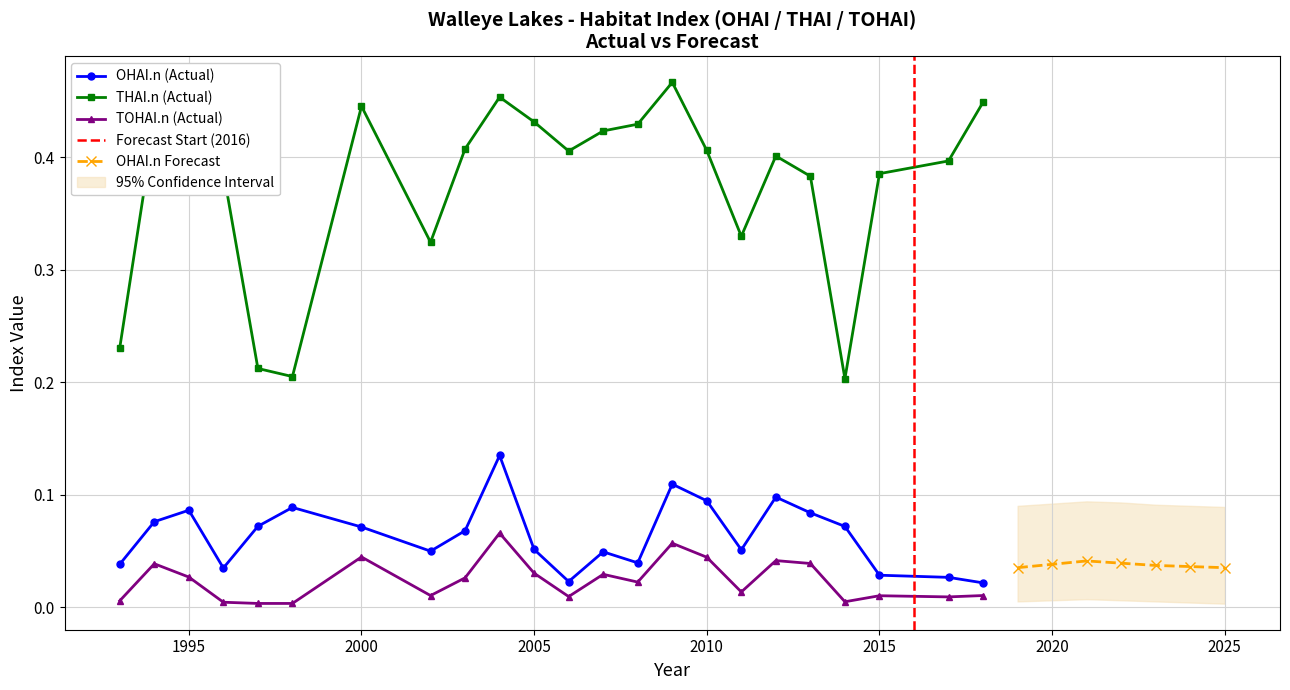

True or false: THAI.n (Actual) and TOHAI.n (Actual) intersect in this chart.

False